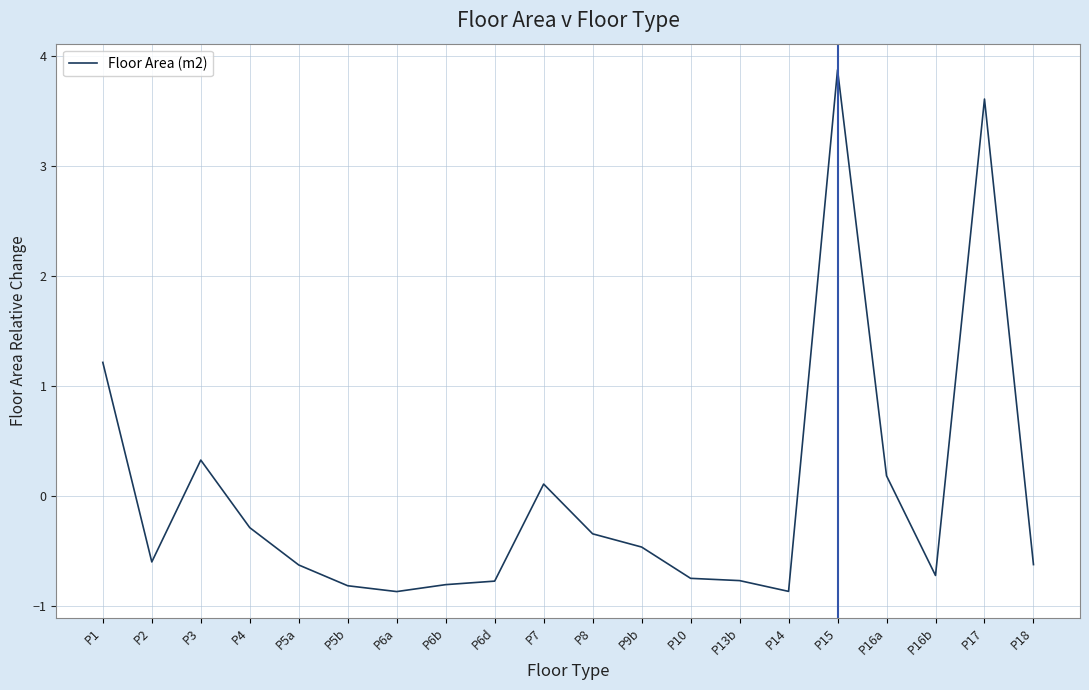

Count the number of values greater than 0.

6